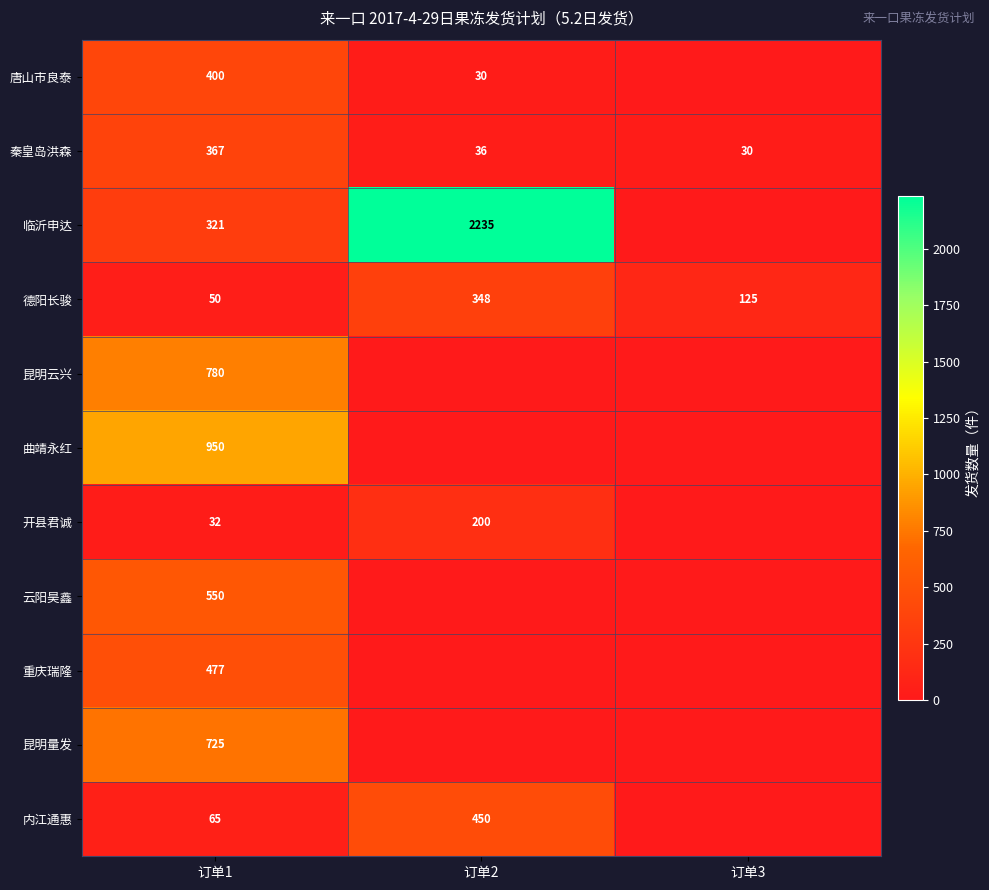

At how many categories does at least one series exceed 1487?

1